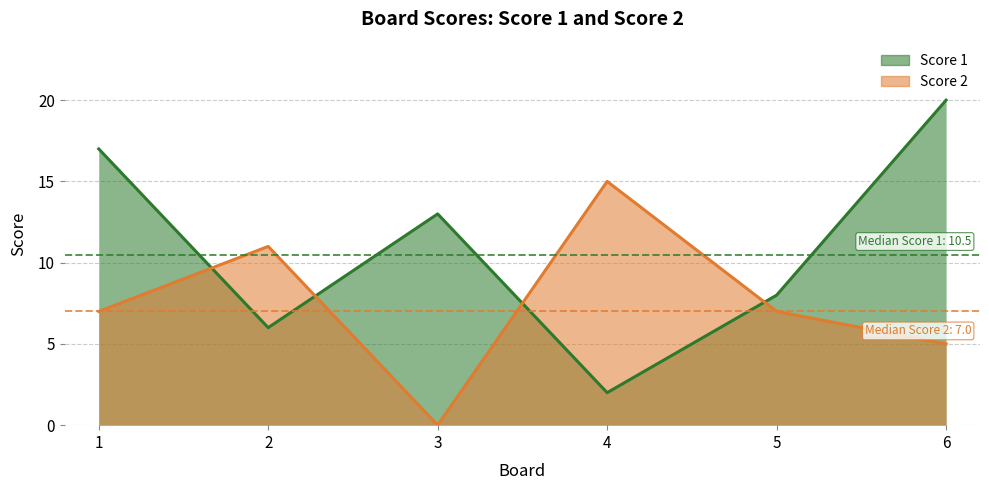

After their last crossing, which series has the higher values: Score 1 or Score 2?

Score 1